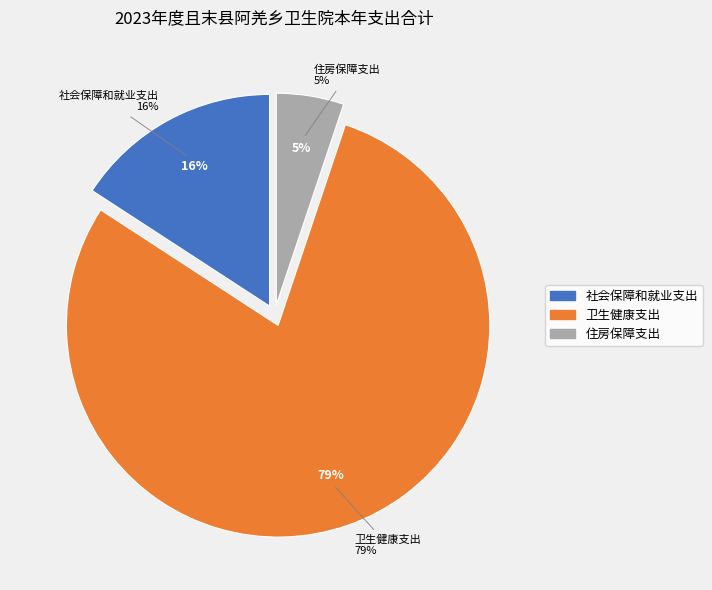

How many slices are in this pie chart?

3